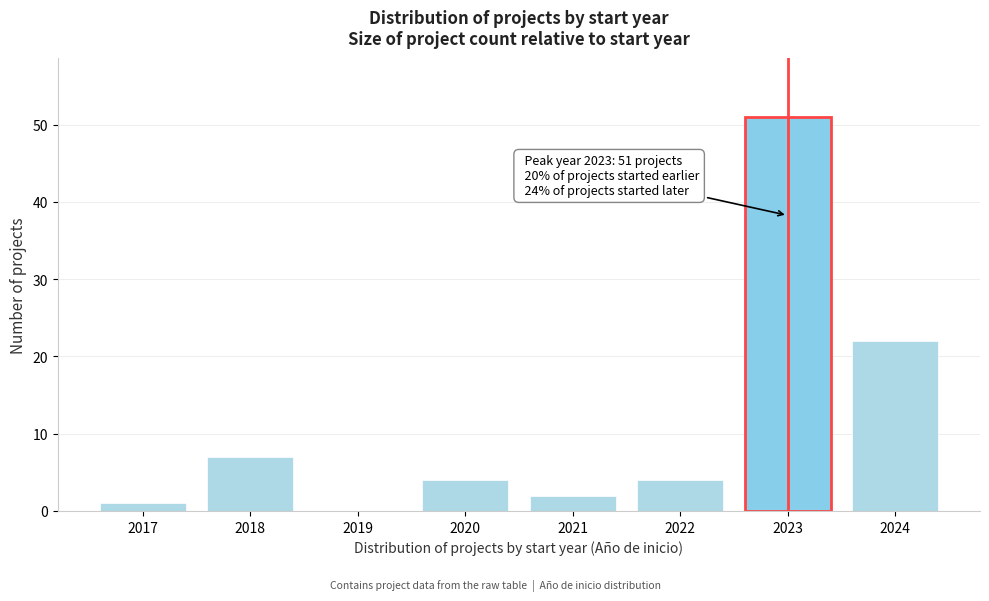

Reading left to right, what are all the values shown in this chart?

2017=1	2018=7	2019=0	2020=4	2021=2	2022=4	2023=51	2024=22